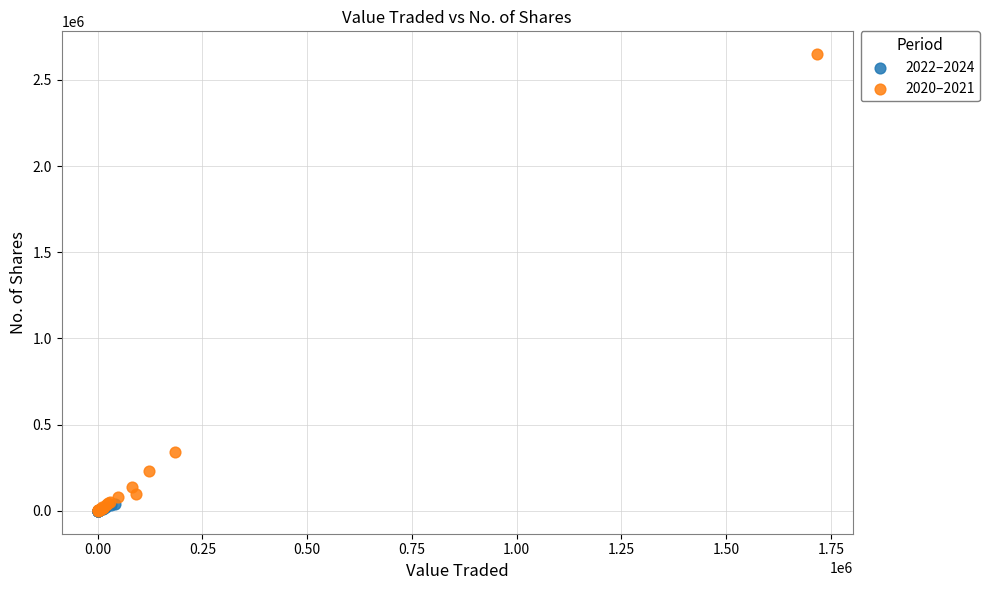

Which series has the widest spread of Y values?

2020–2021